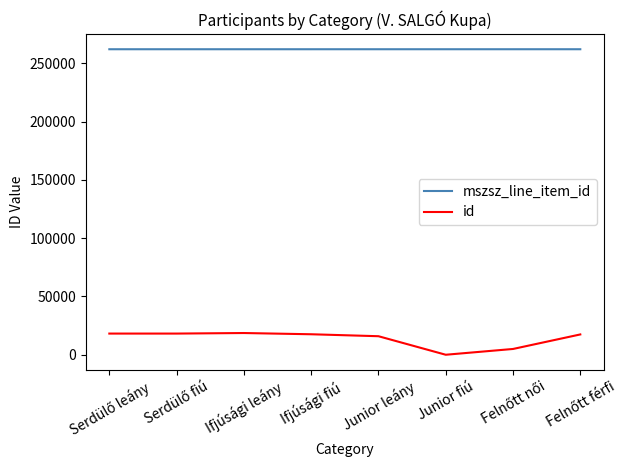

Is it true that mszsz_line_item_id equals 262157 at Ifjúsági fiú?

True